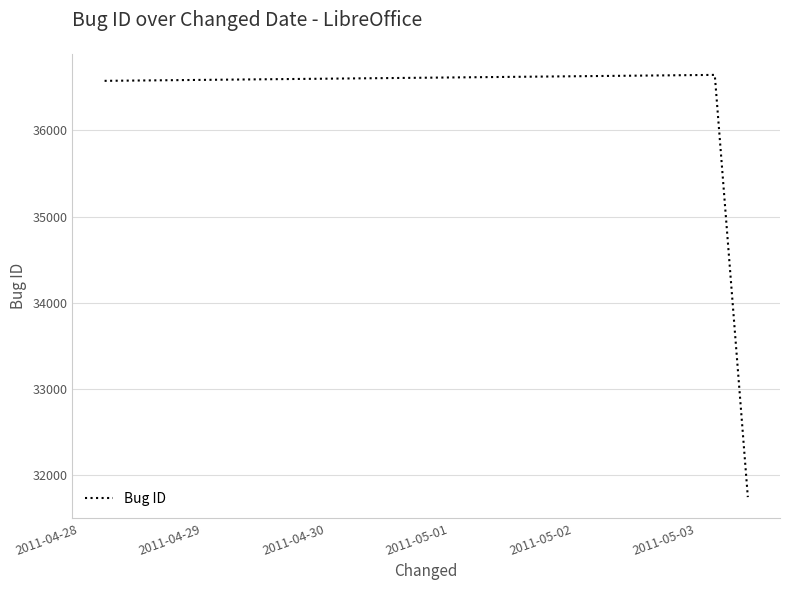

How many distinct data groups are displayed?

1